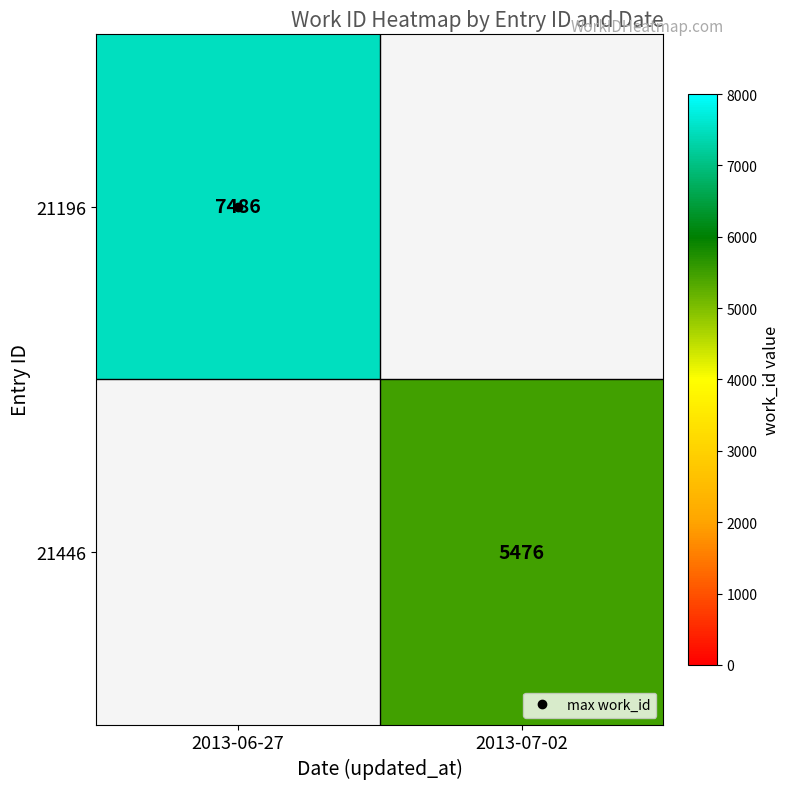

Which series has the largest range (max minus min)?

21196